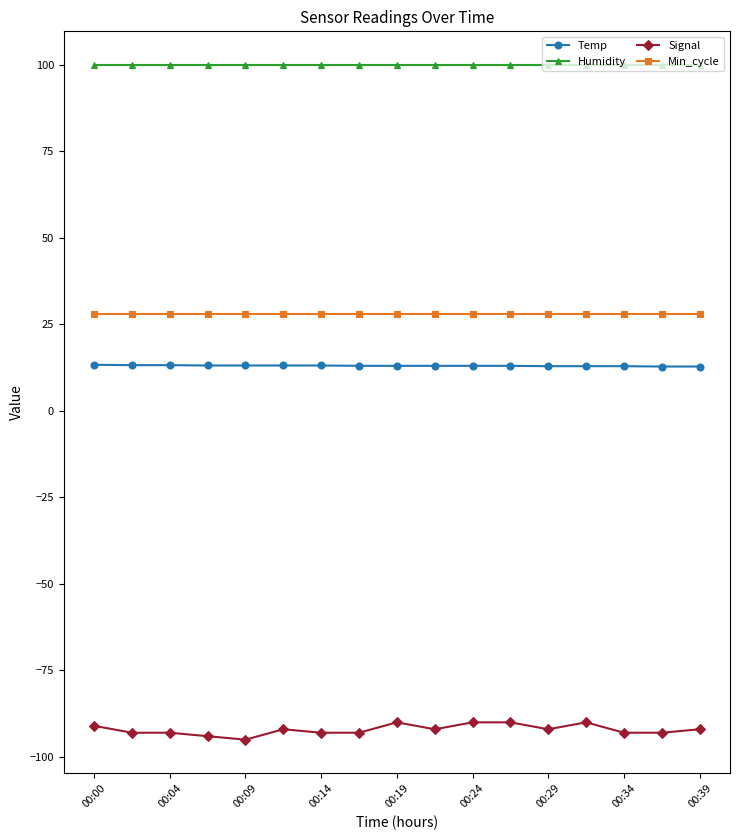

List the series in order of their peak value, highest first.

Humidity, Min_cycle, Temp, Signal